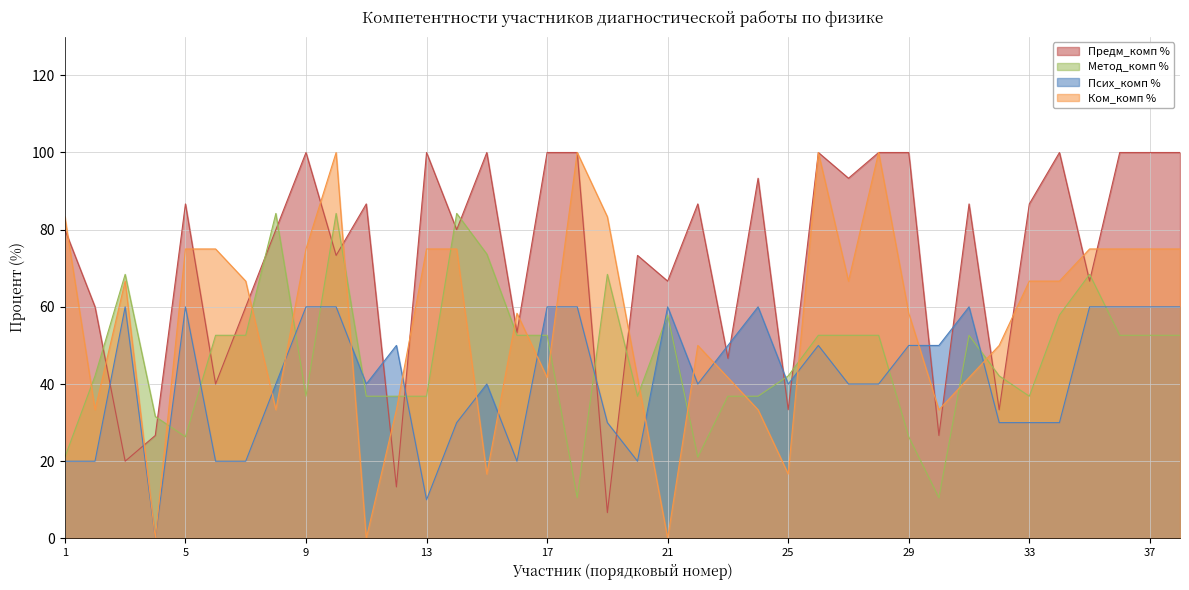

Count the number of categories in the chart.

38